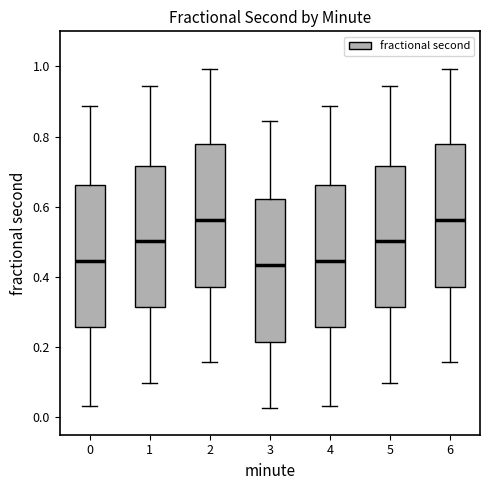

Reading left to right, transcribe this box plot: for each box, give where its median line is, the range the box spans, and where its two whiskers end, as read against the y-axis. The values are not printed on the chart, so give them approximately, as read against the axis.

0: median 0.44, box 0.26 to 0.66, whiskers 0.04 to 0.88
1: median 0.50, box 0.32 to 0.72, whiskers 0.10 to 0.94
2: median 0.56, box 0.38 to 0.78, whiskers 0.16 to 1.00
3: median 0.44, box 0.22 to 0.62, whiskers 0.02 to 0.84
4: median 0.44, box 0.26 to 0.66, whiskers 0.04 to 0.88
5: median 0.50, box 0.32 to 0.72, whiskers 0.10 to 0.94
6: median 0.56, box 0.38 to 0.78, whiskers 0.16 to 1.00